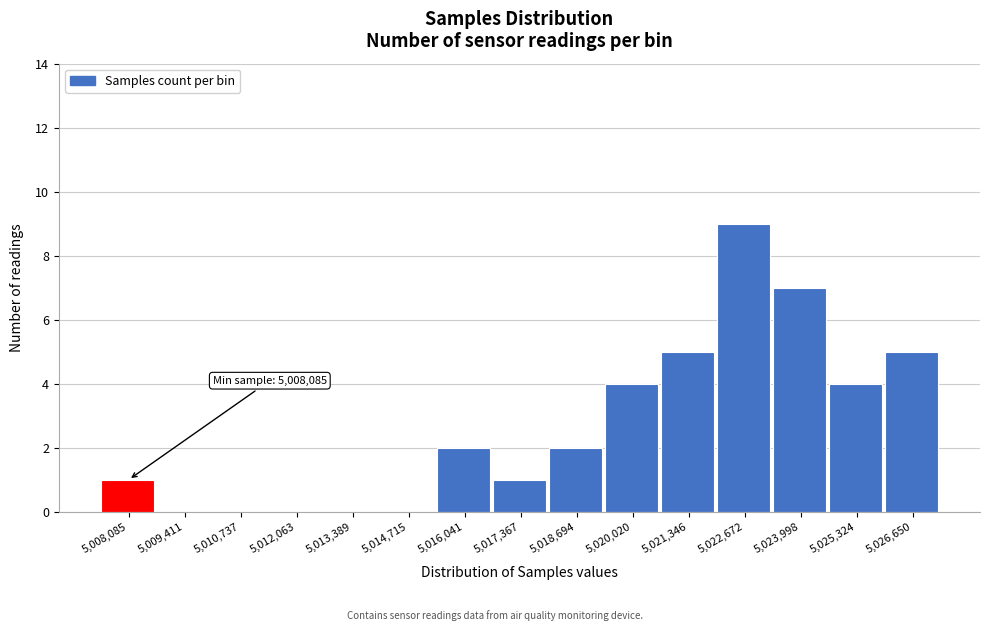

Reading left to right, transcribe all the data shown in this chart.

5,008,085=1	5,009,411=0	5,010,737=0	5,012,063=0	5,013,389=0	5,014,715=0	5,016,041=2	5,017,367=1	5,018,694=2	5,020,020=4	5,021,346=5	5,022,672=9	5,023,998=7	5,025,324=4	5,026,650=5